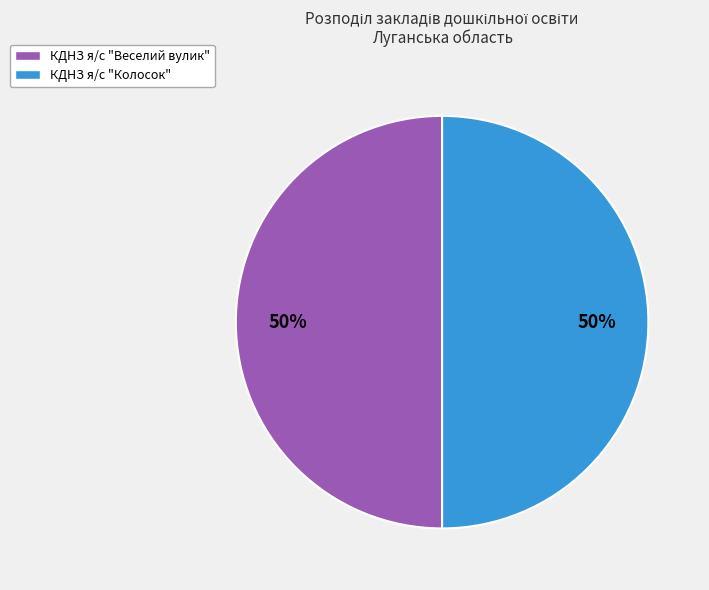

To the nearest percent, what portion does КДНЗ я/с "Колосок" represent?

50%